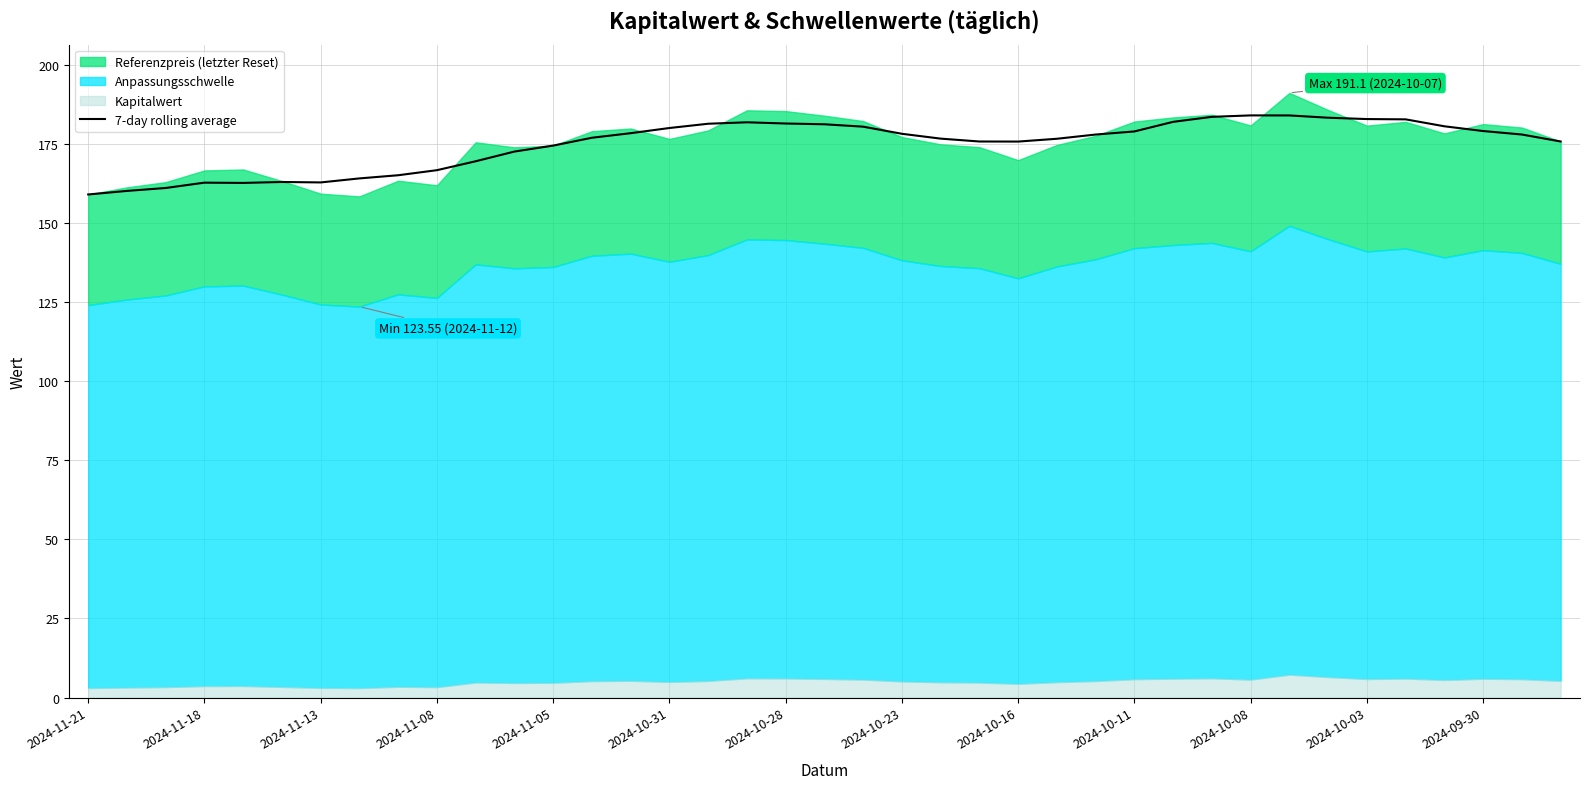

Which label corresponds to the smallest value in the chart?

2024-11-21